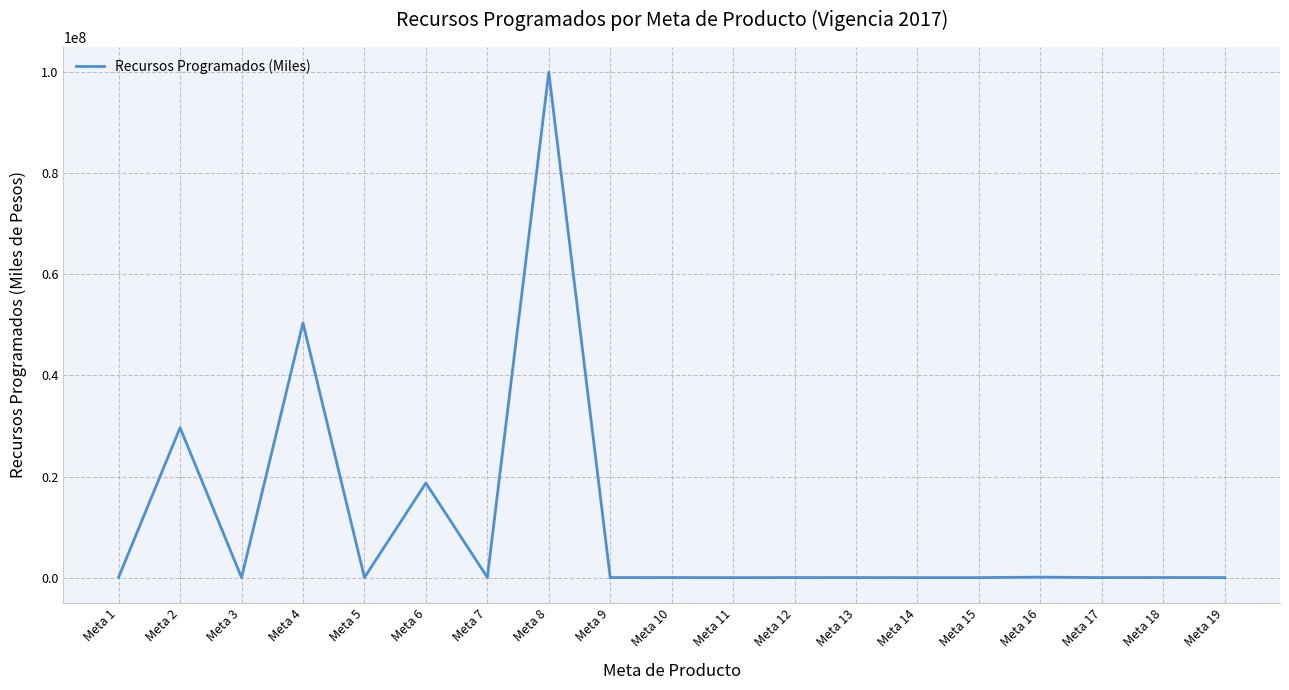

At which category does the data reach its first local peak?

Meta 2